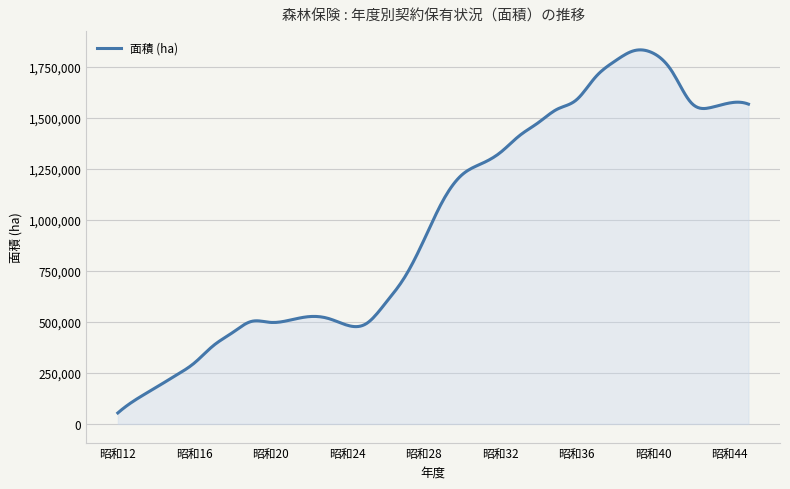

What is the difference between the maximum and minimum values?

1778550.3